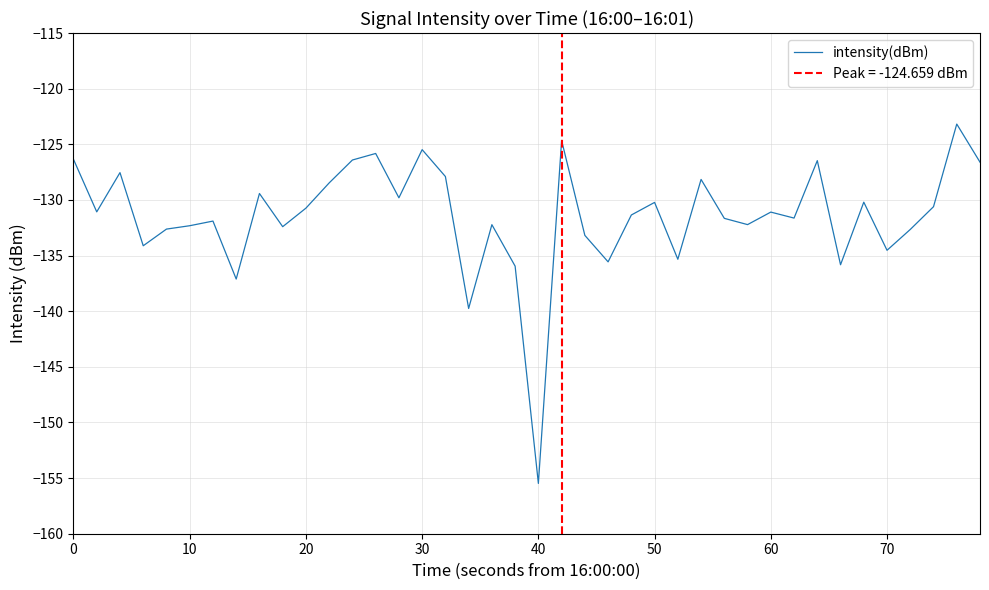

At which label does intensity(dBm) reach its minimum?

40